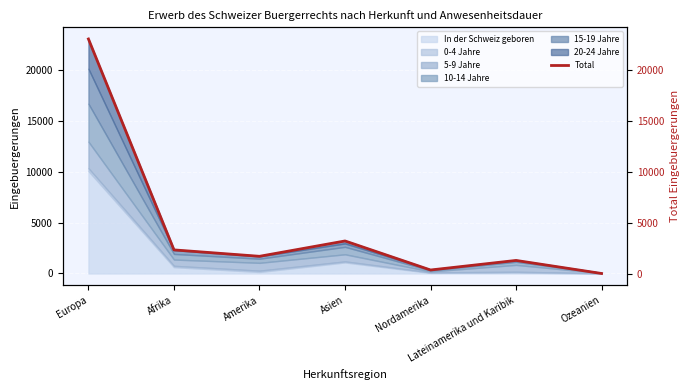

How many points are lower than both their immediate neighbors (excluding endpoints)?

2